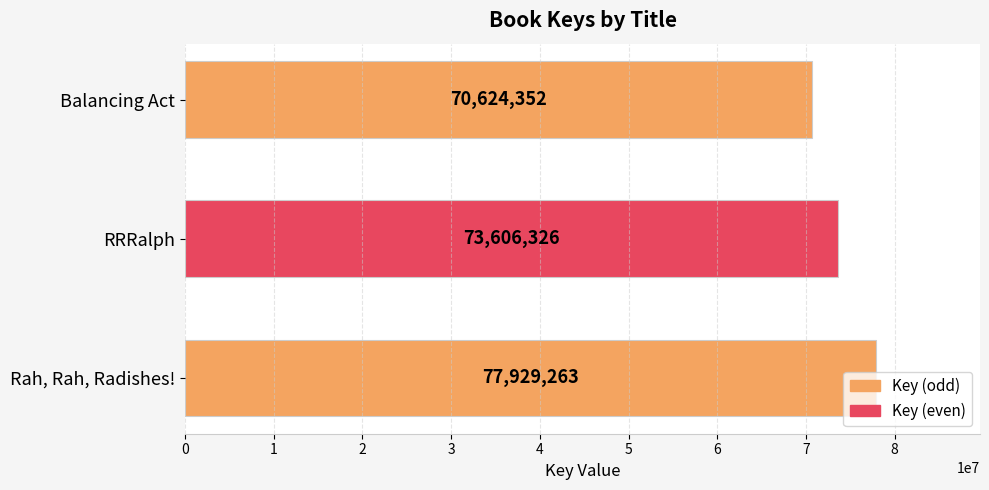

How many distinct data groups are displayed?

1